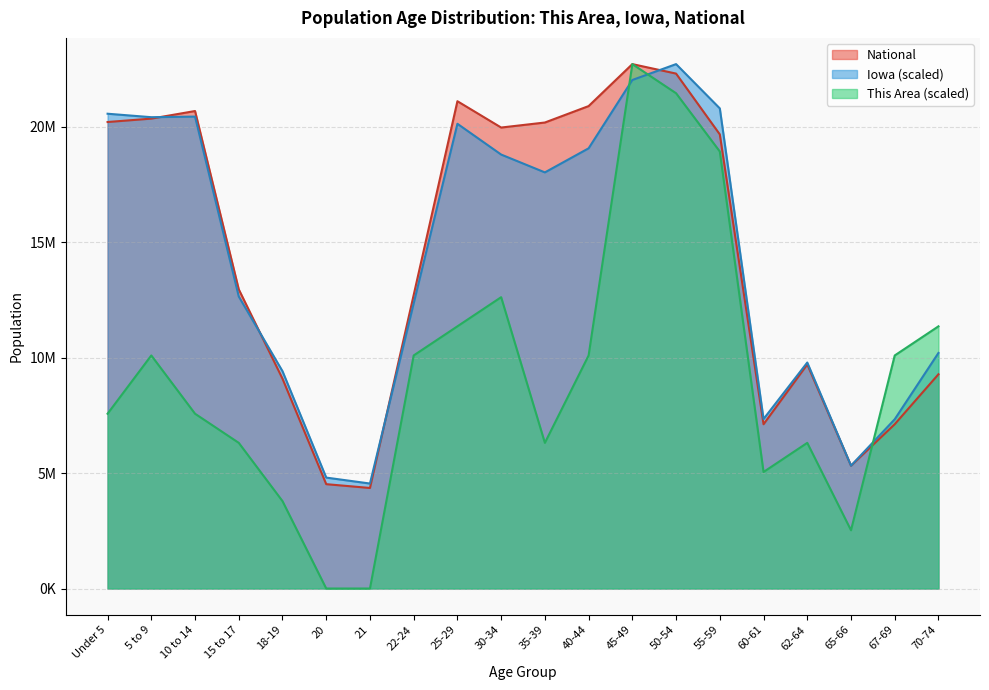

List the series in order of their peak value, highest first.

This Area, Iowa, National